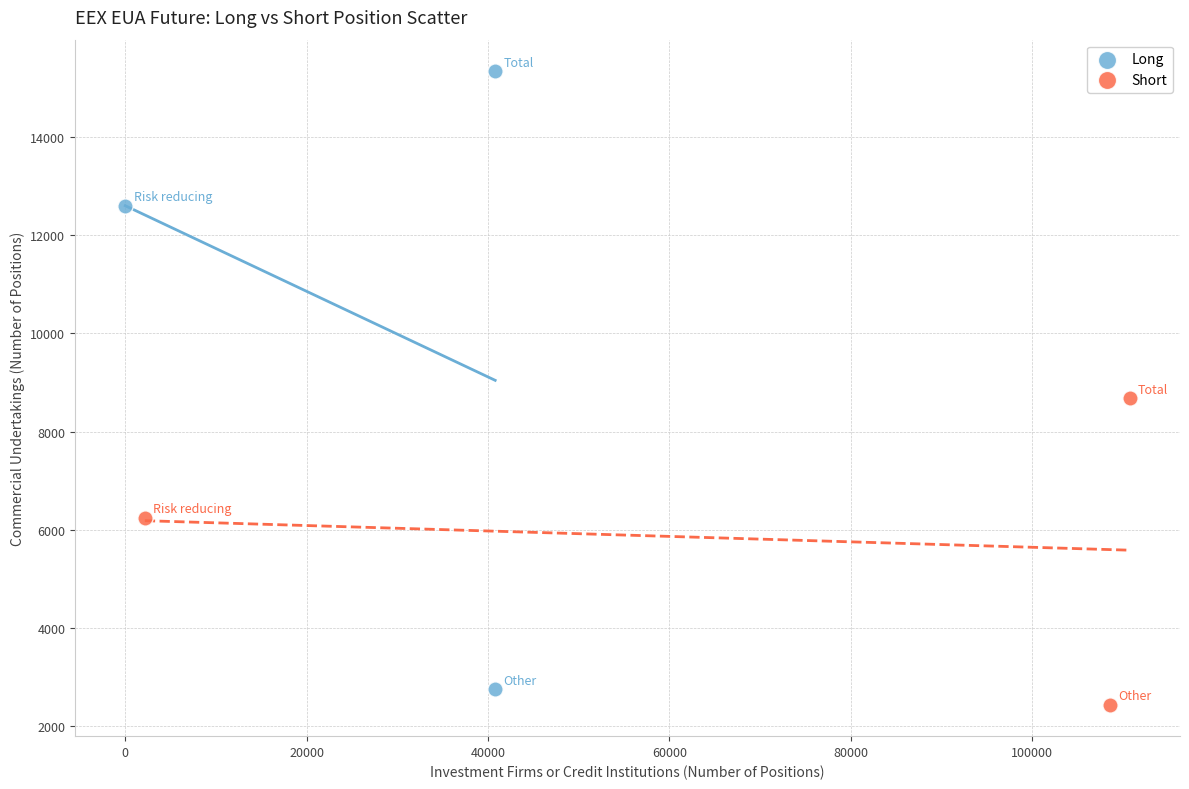

Which series reaches the minimum Y coordinate?

Short